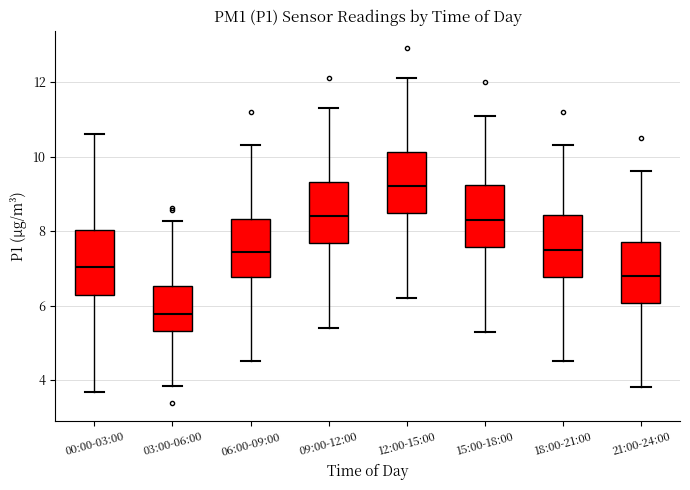

Reading left to right, transcribe this box plot: for each box, give where its median line is, the range the box spans, and where its two whiskers end, as read against the y-axis. The values are not printed on the chart, so give them approximately, as read against the axis.

00:00-03:00: median 7.0, box 6.2 to 8.0, whiskers 3.6 to 10.6
03:00-06:00: median 5.8, box 5.4 to 6.6, whiskers 3.8 to 8.2
06:00-09:00: median 7.4, box 6.8 to 8.4, whiskers 4.6 to 10.4
09:00-12:00: median 8.4, box 7.6 to 9.4, whiskers 5.4 to 11.4
12:00-15:00: median 9.2, box 8.4 to 10.2, whiskers 6.2 to 12.2
15:00-18:00: median 8.4, box 7.6 to 9.2, whiskers 5.4 to 11.2
18:00-21:00: median 7.6, box 6.8 to 8.4, whiskers 4.6 to 10.4
21:00-24:00: median 6.8, box 6.0 to 7.8, whiskers 3.8 to 9.6